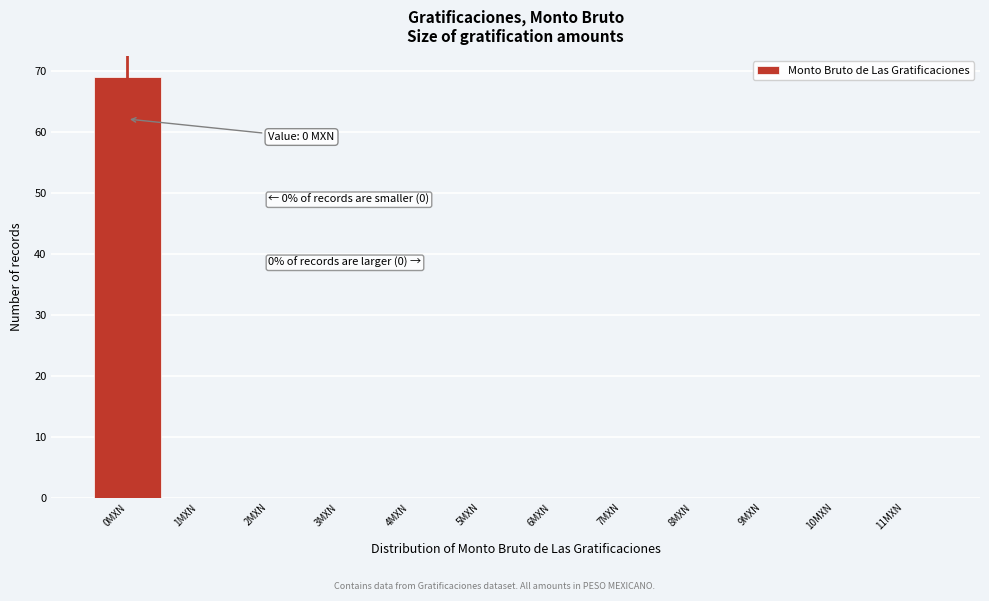

Which range on the x-axis has the tallest bar?

-0.5 to 0.5